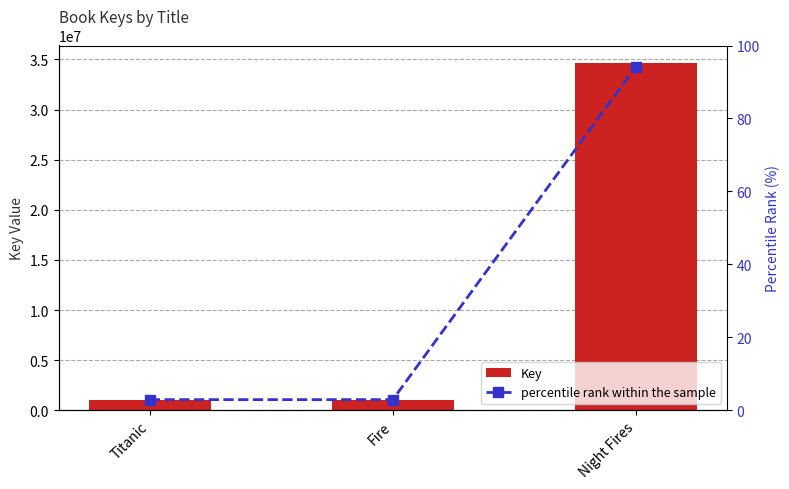

At which label does Key first exceed 1069058?

Night Fires